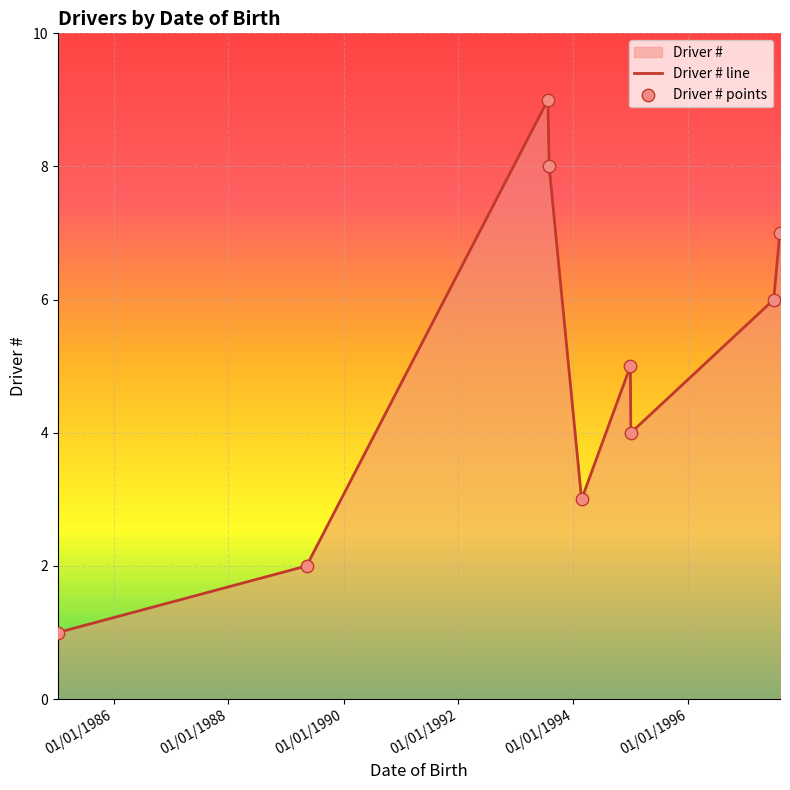

Is the value of Driver # line at 01/01/1996 greater than the value of Driver # points at 01/01/1994?

No